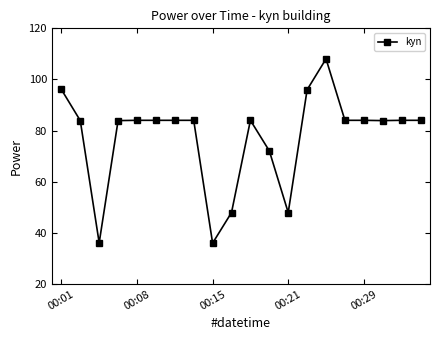

What is the minimum value shown in the chart?

36.0